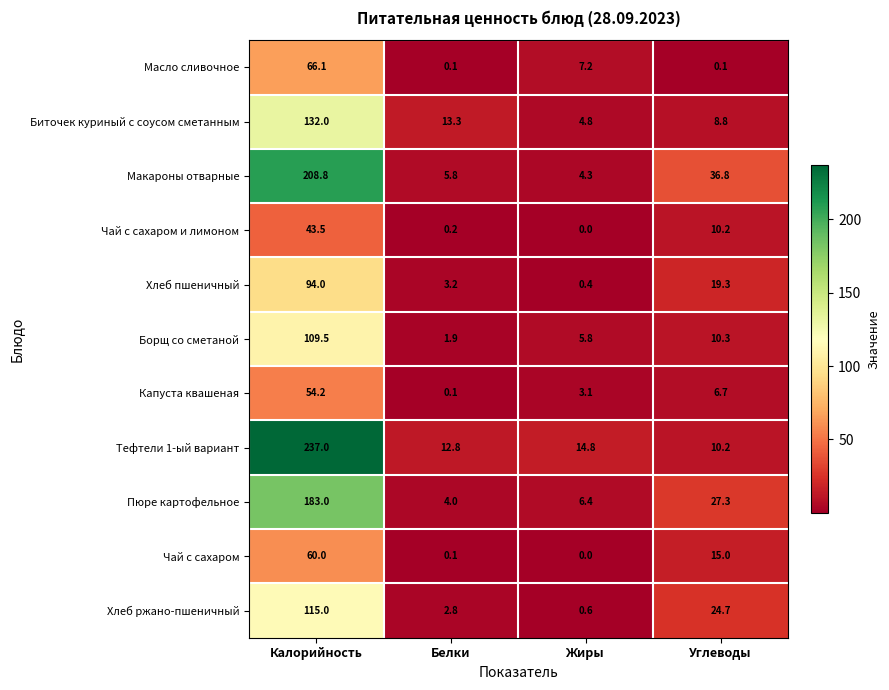

At how many categories does at least one series exceed 110?

1